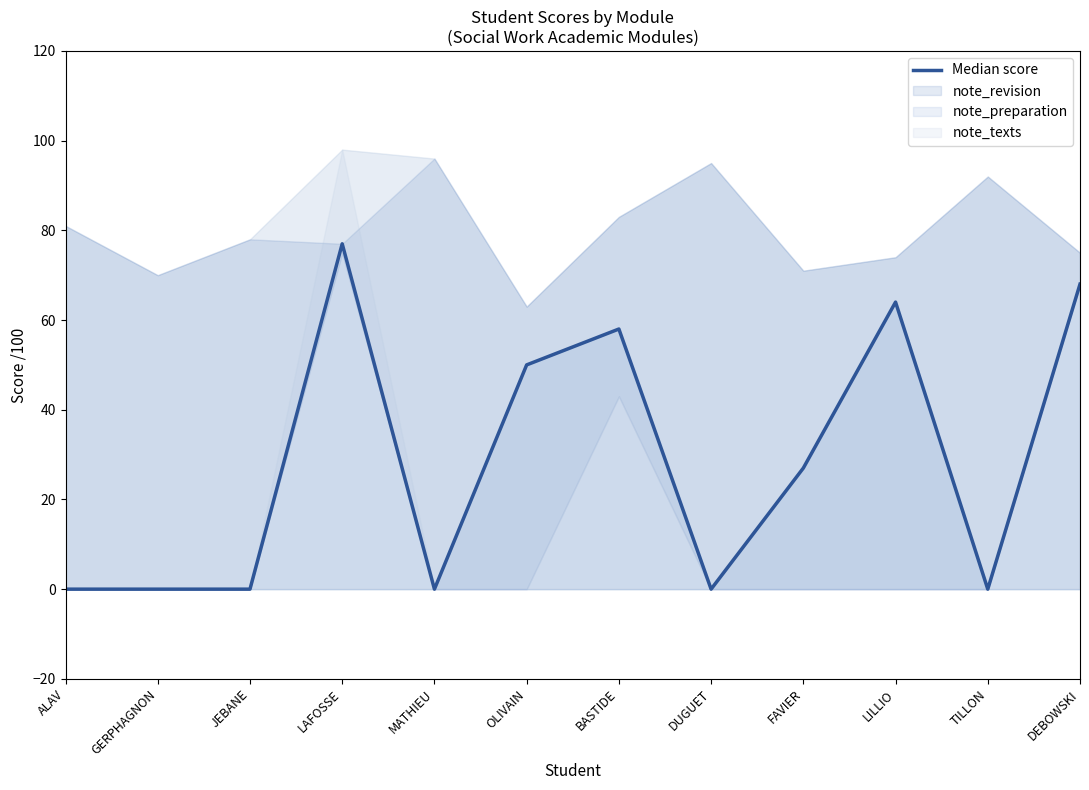

What is the difference between the second highest and minimum values?

68